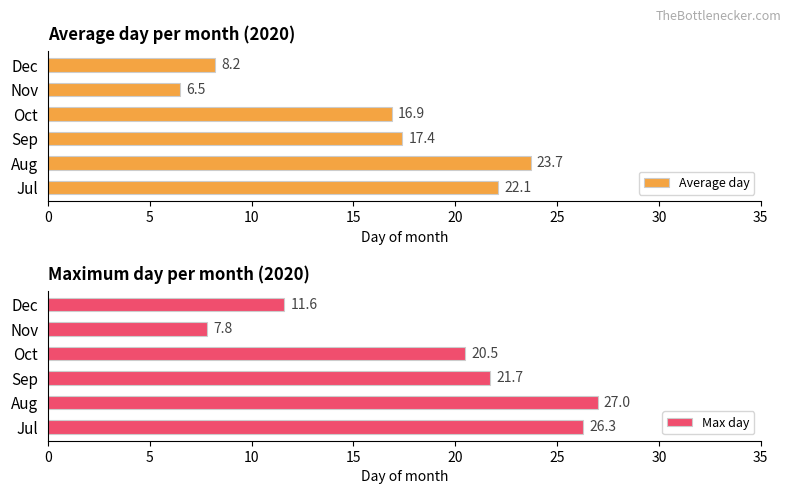

Is it true that Average day equals 17.4 at Sep?

True